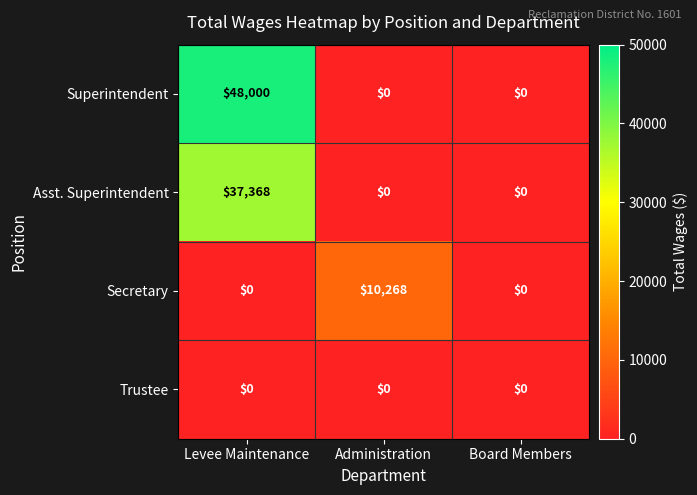

List the series in order of their overall mean, lowest first.

Trustee, Secretary, Asst. Superintendent, Superintendent